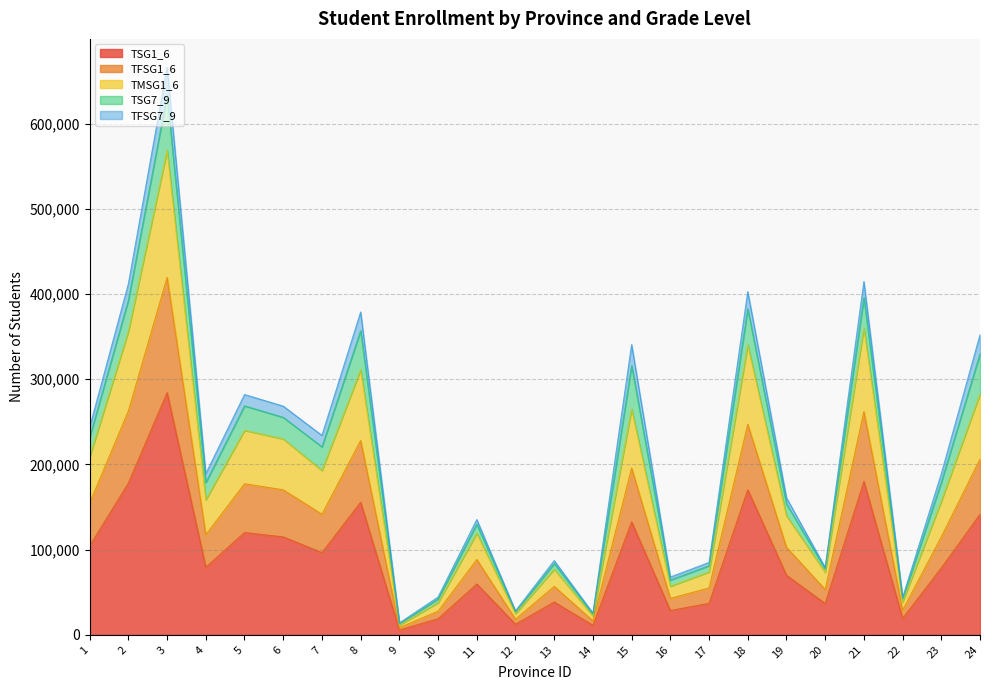

The value of TSG1_6 at 17 is 36914. True or false?

True